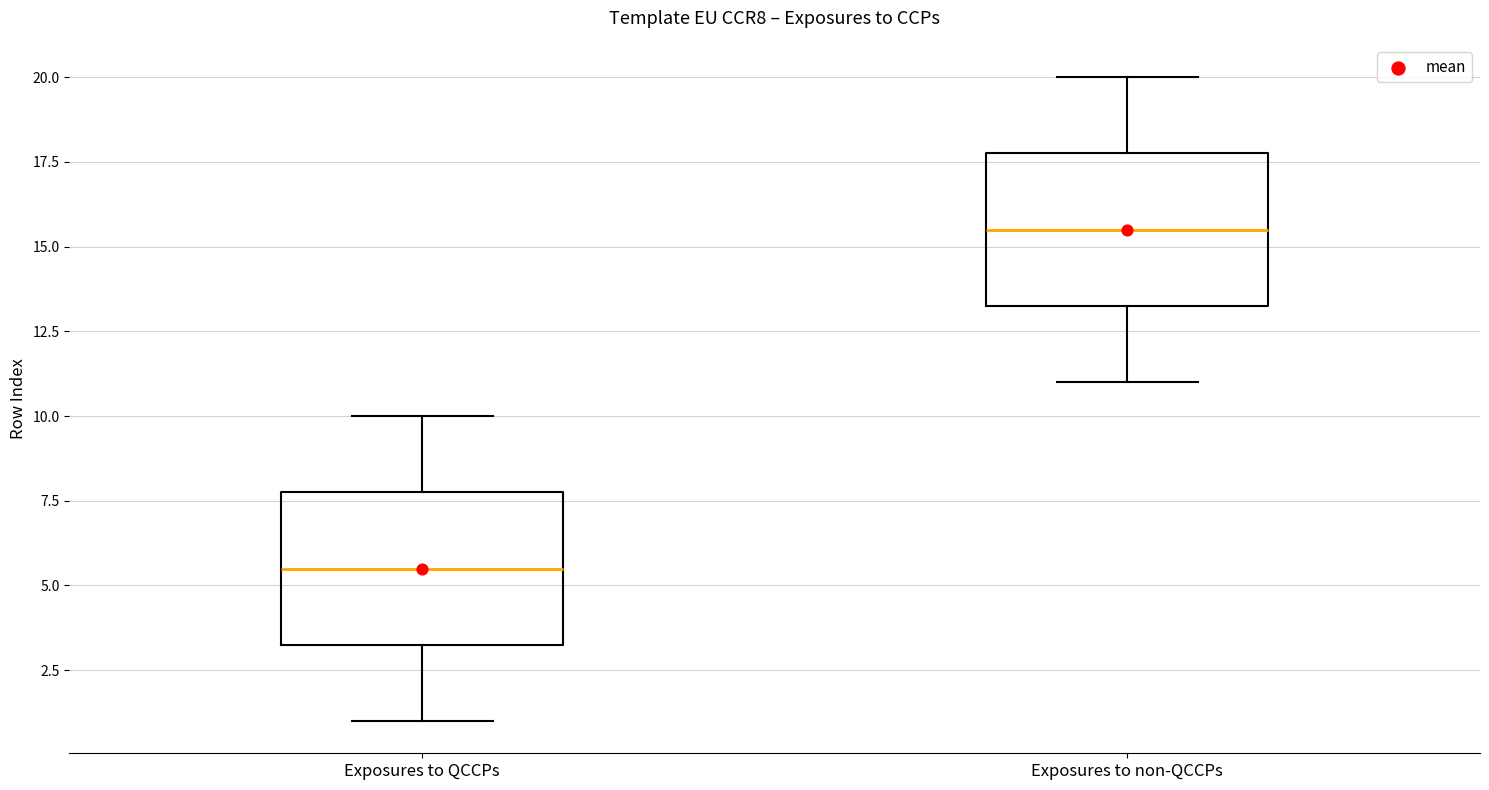

Where does the upper whisker of the box for Exposures to non-QCCPs end on the y-axis? The values are not printed on the chart, so give them approximately, as read against the axis.

20.0